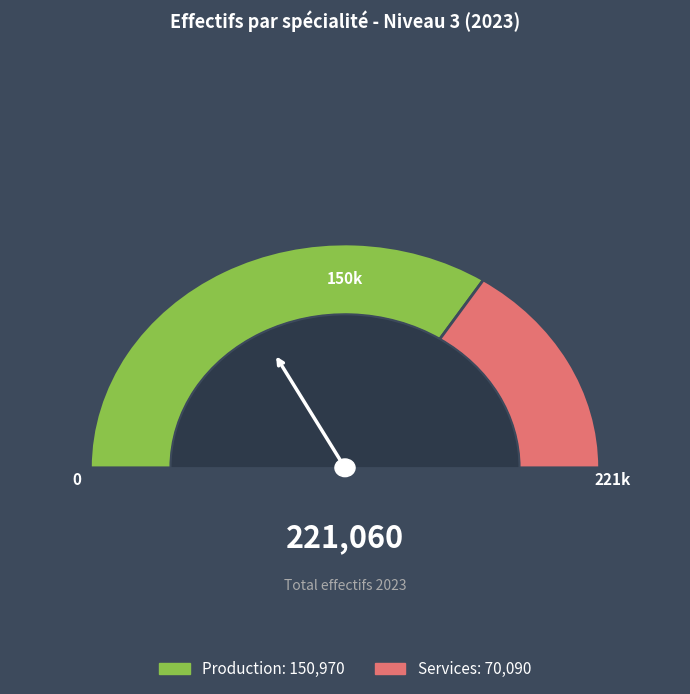

To the nearest percent, what is the combined percentage of Production and Services?

100%